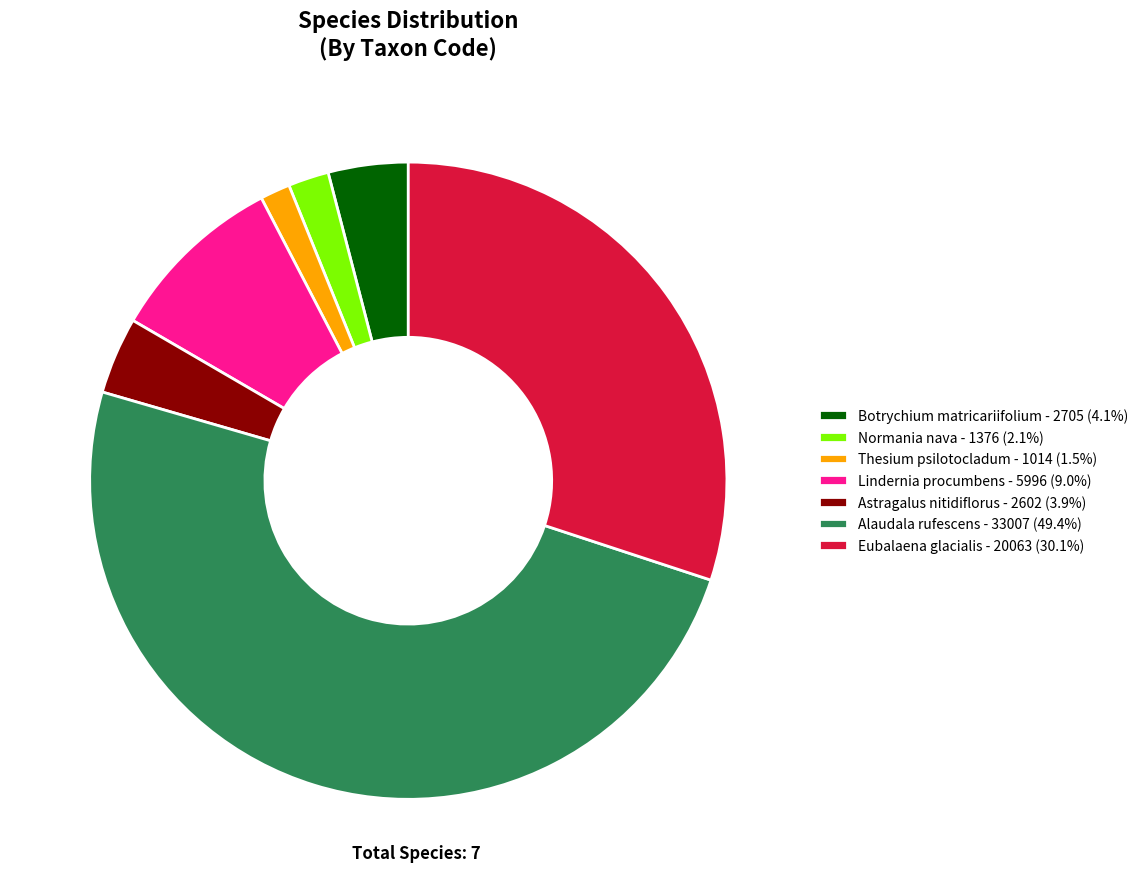

Do N.nav and A.nit together represent more than half of the pie?

No